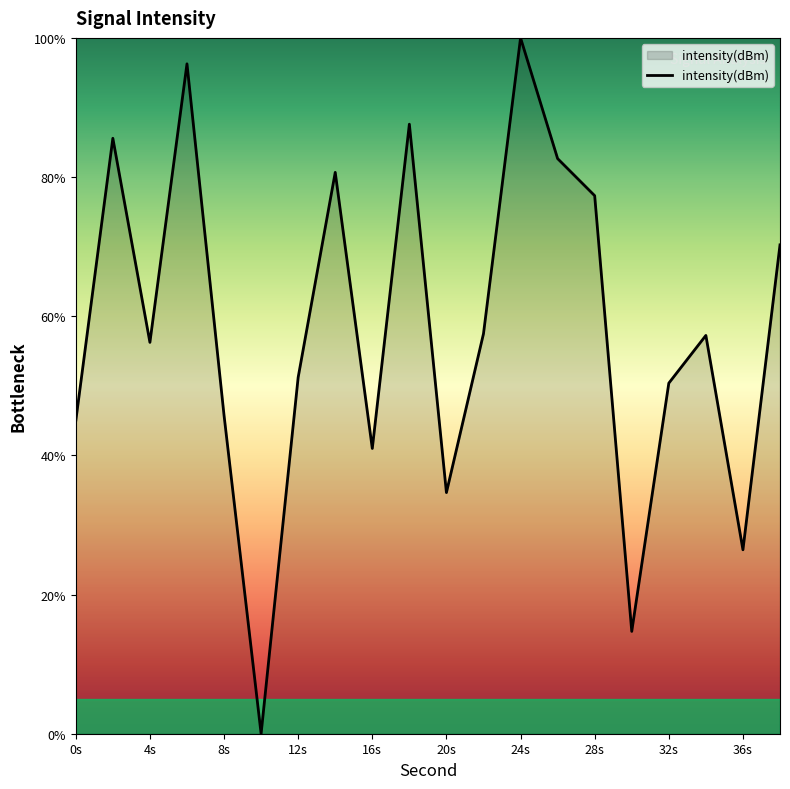

True or false: the data has more than 1 interior local peaks.

True